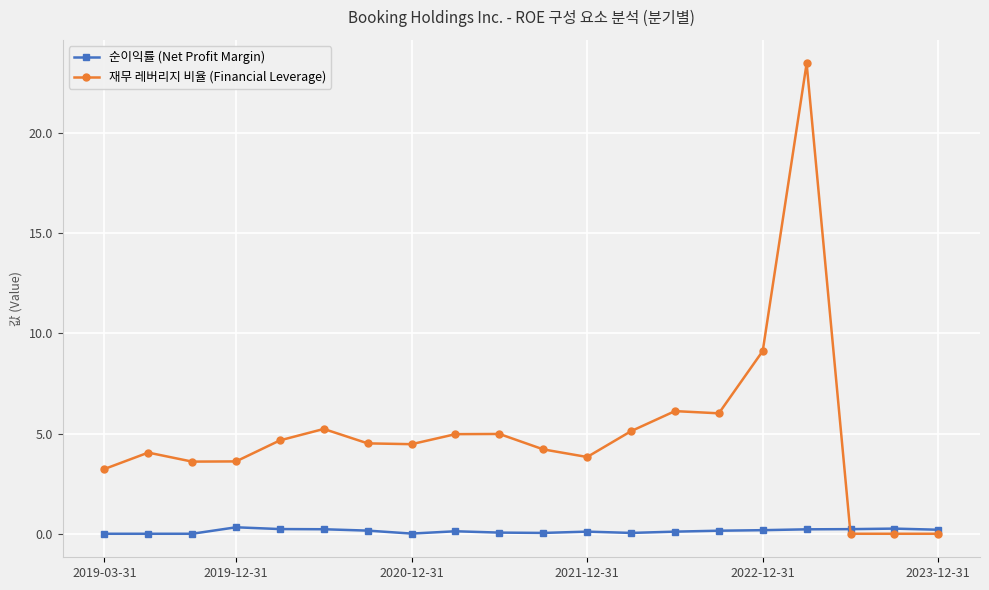

List the series in order of their overall mean, lowest first.

순이익률 (Net Profit Margin), 재무 레버리지 비율 (Financial Leverage)